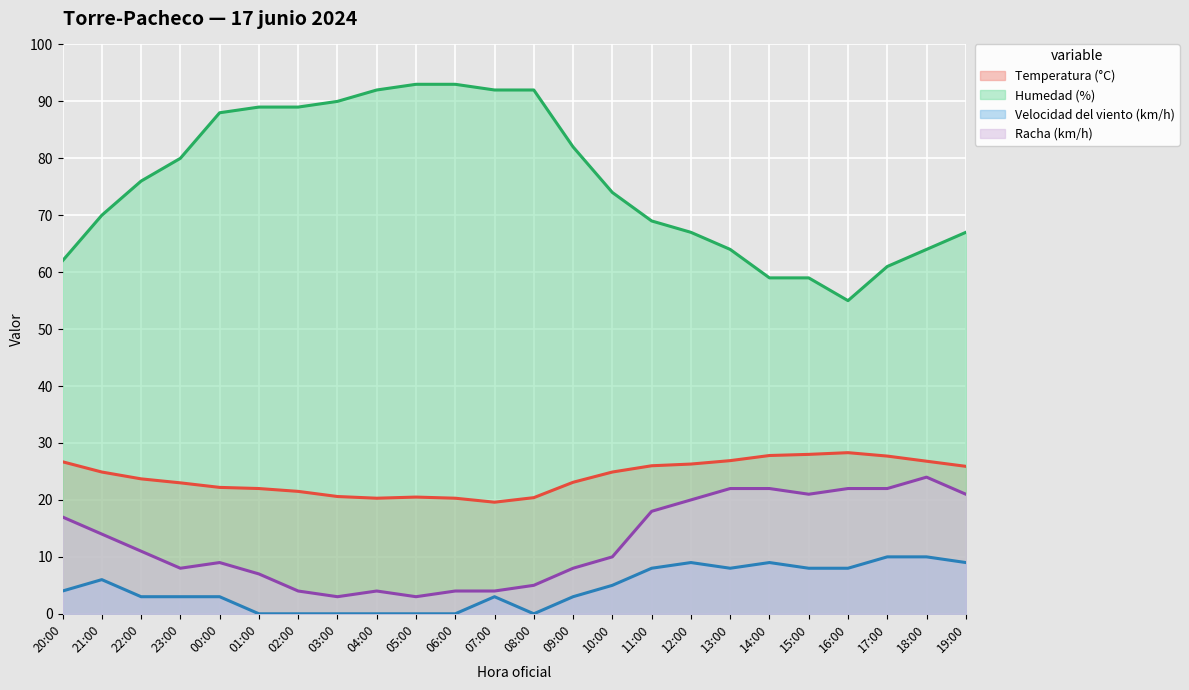

True or false: Racha (km/h) and Humedad (%) cross at least once.

False